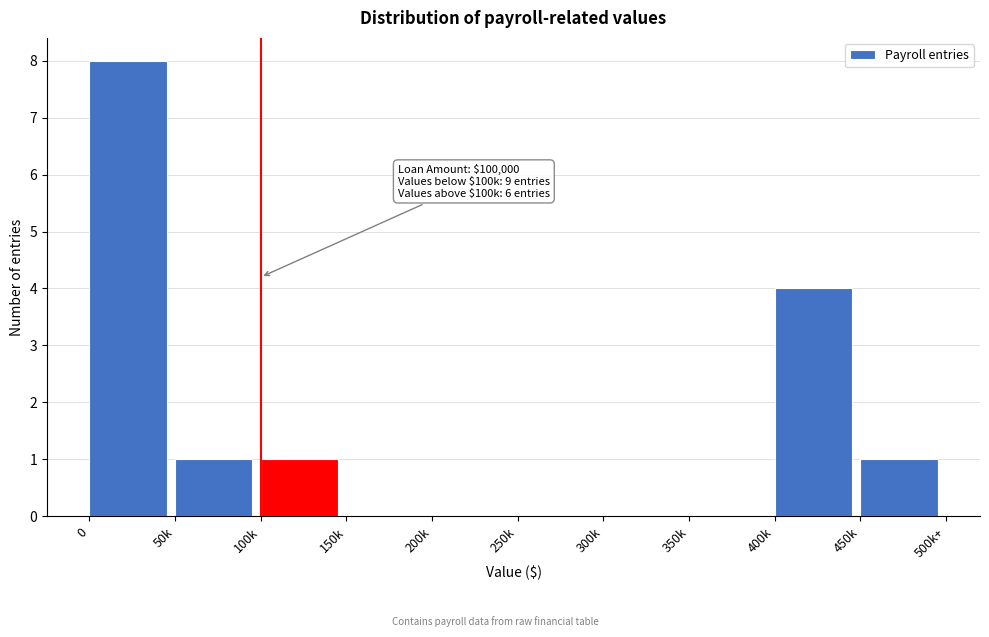

Reading left to right, extract all data points from this chart.

0=8	50k=1	100k=1	150k=0	200k=0	250k=0	300k=0	350k=0	400k=4	450k=1